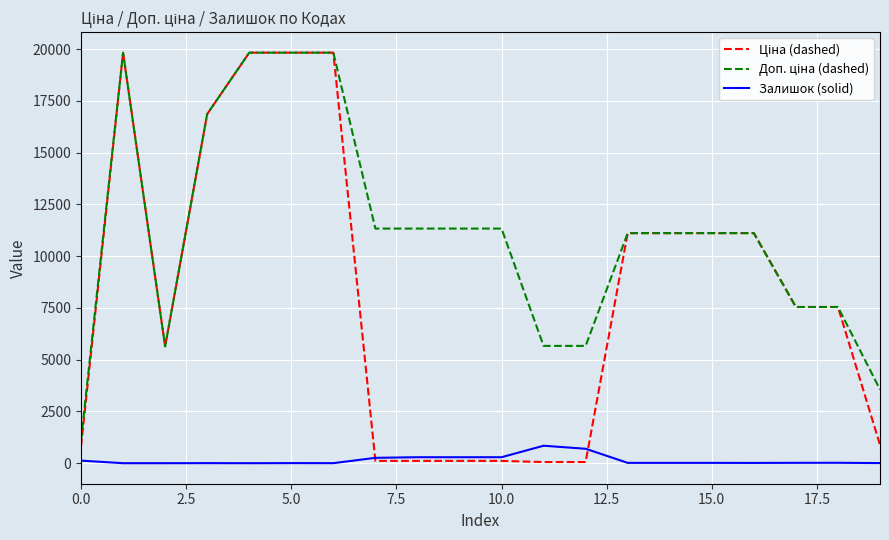

What is the highest value of the Залишок (solid) series?

845.0